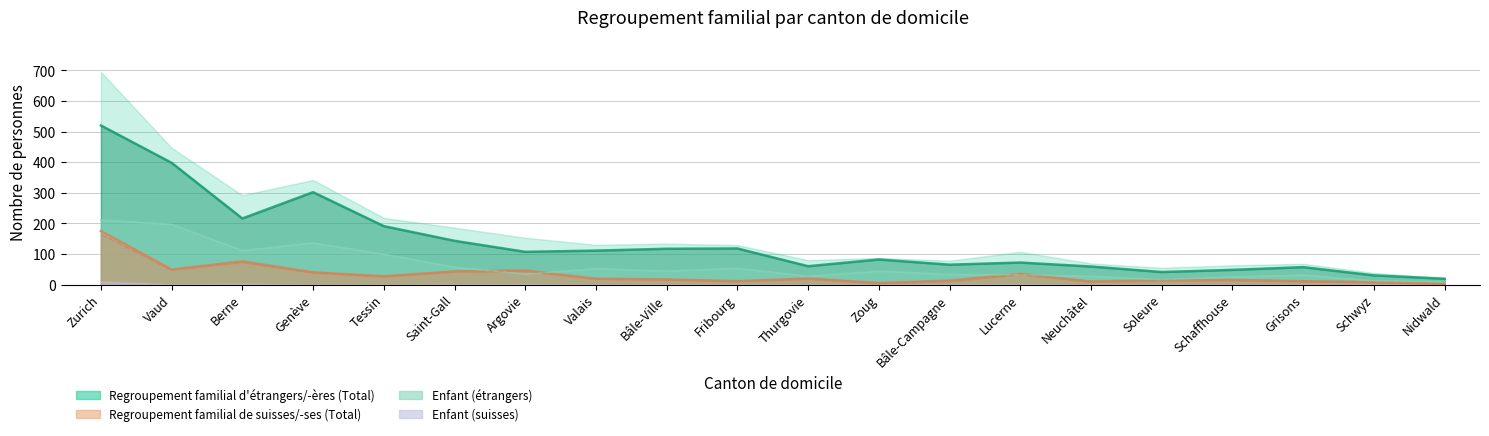

The value of Regroupement familial d'étrangers/-ères (Total) at Genève is 409. True or false?

False